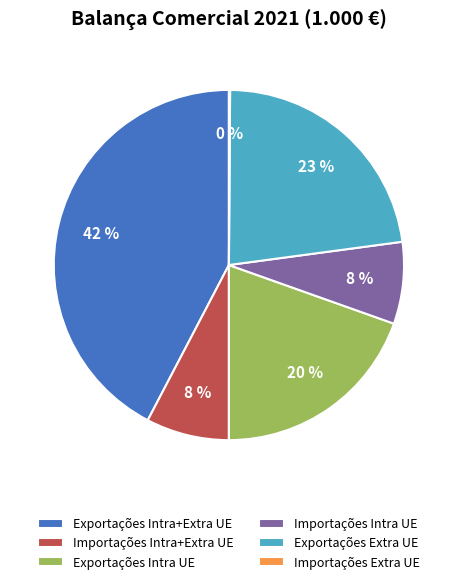

To the nearest percent, what percentage of the pie is Exportações Intra+Extra UE?

42%